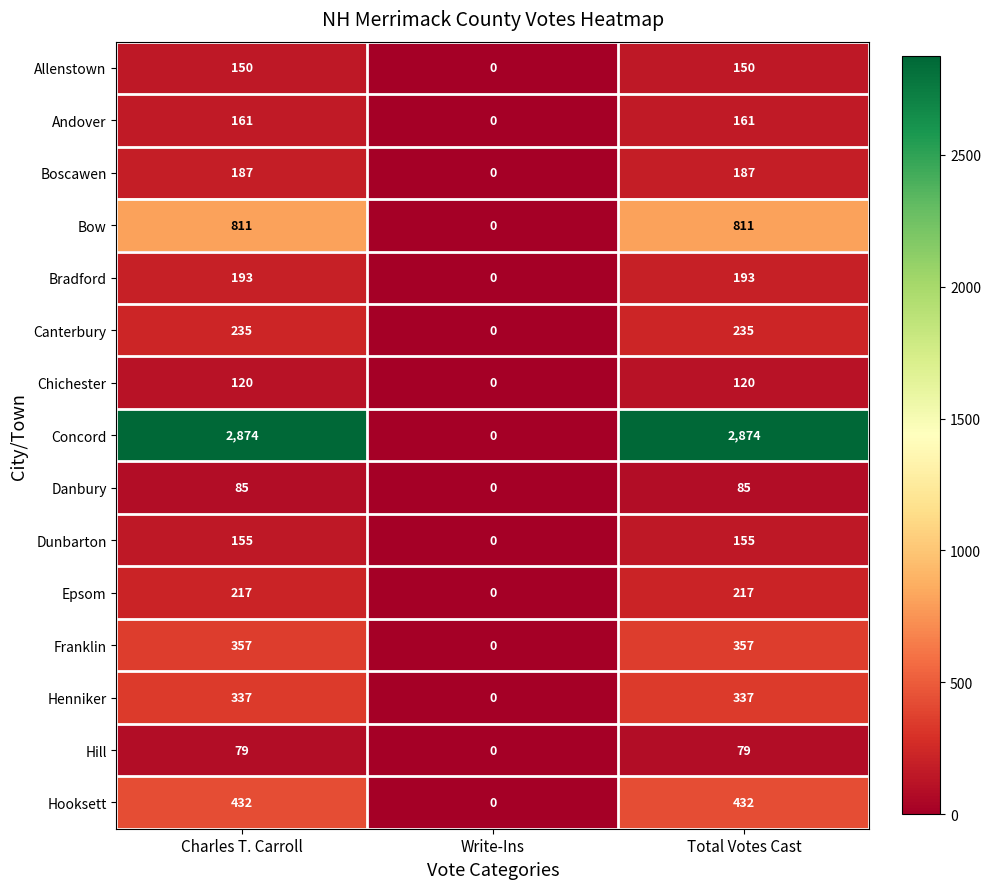

Is the value of Henniker at Write-Ins greater than the value of Franklin at Charles T. Carroll?

No